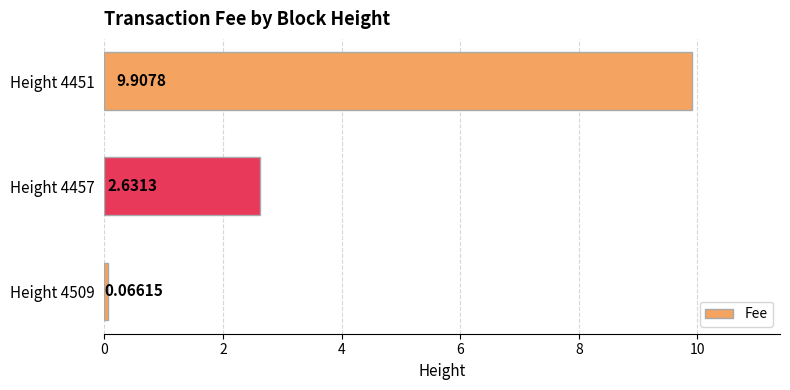

Rank the categories by value from lowest to highest.

Height 4509, Height 4457, Height 4451